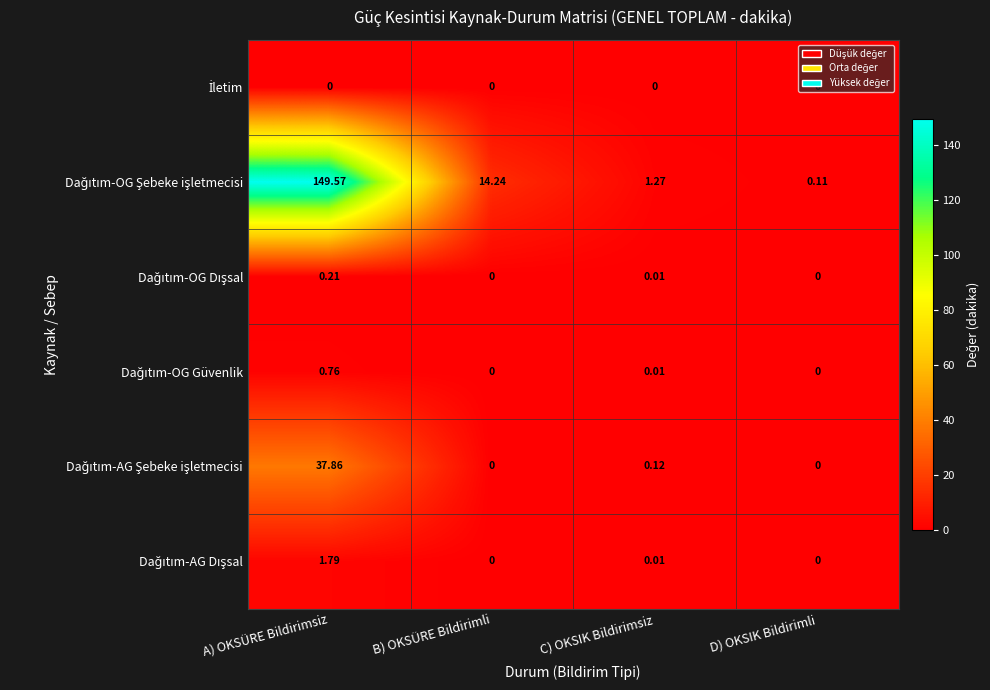

At which category is the sum across all series the highest?

A) OKSÜRE Bildirimsiz